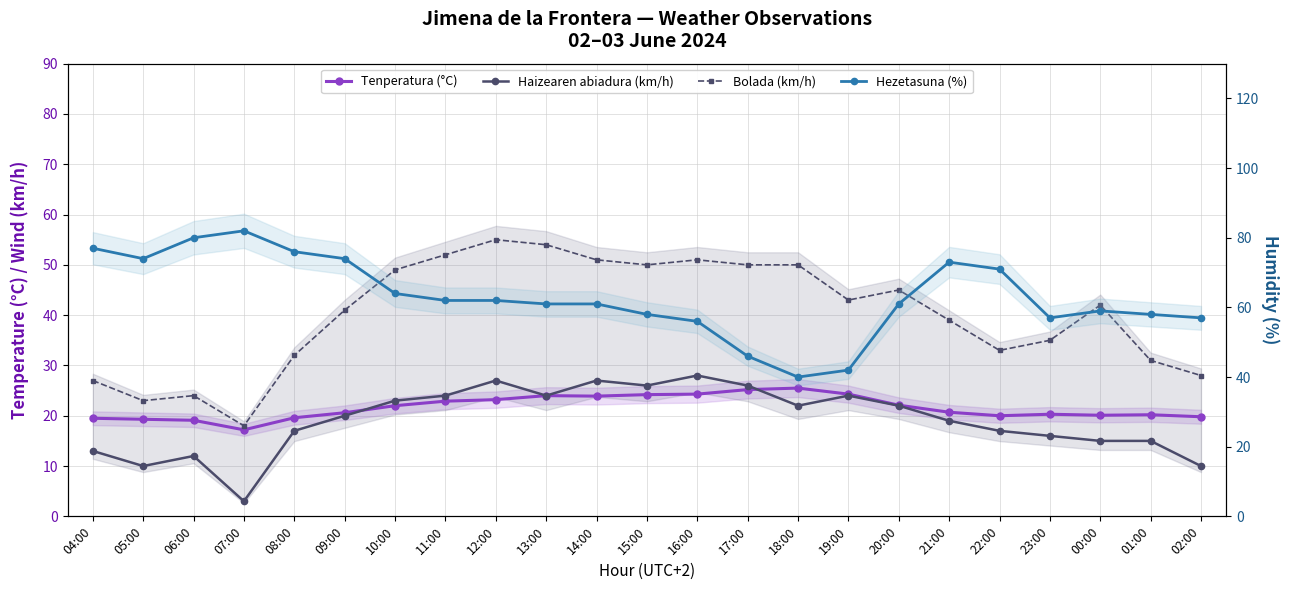

What are all the series names shown in the legend?

Tenperatura (°C), Haizearen abiadura (km/h), Bolada (km/h), Hezetasuna (%)